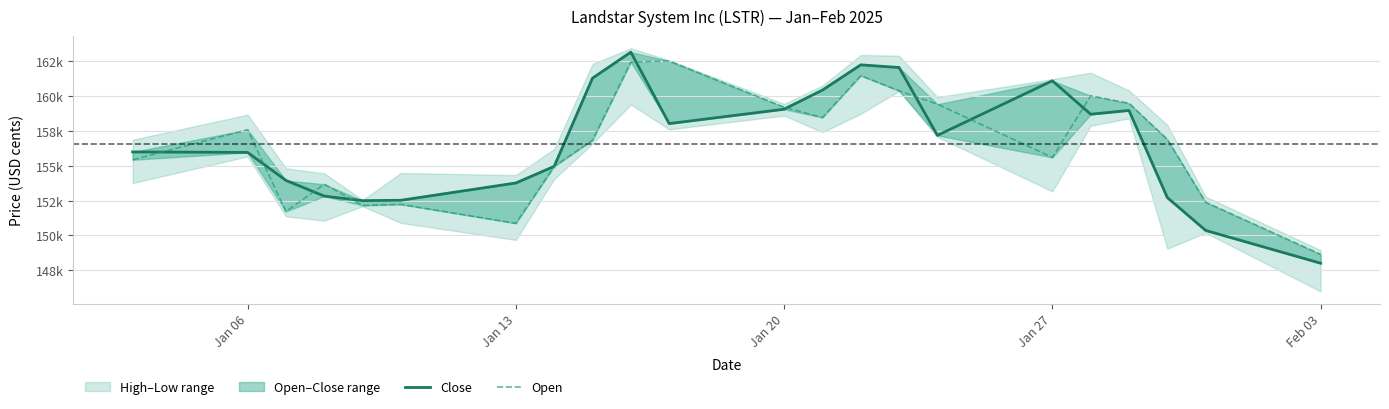

True or false: Open has a value of 159187 at Jan 20.

True